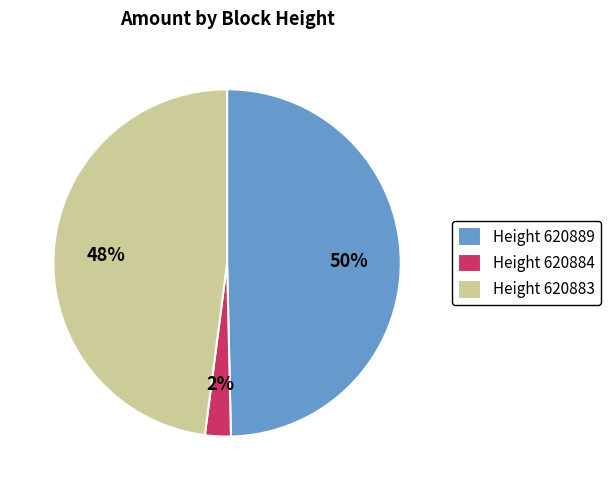

Between Height 620883 and Height 620889, which is larger?

Height 620889